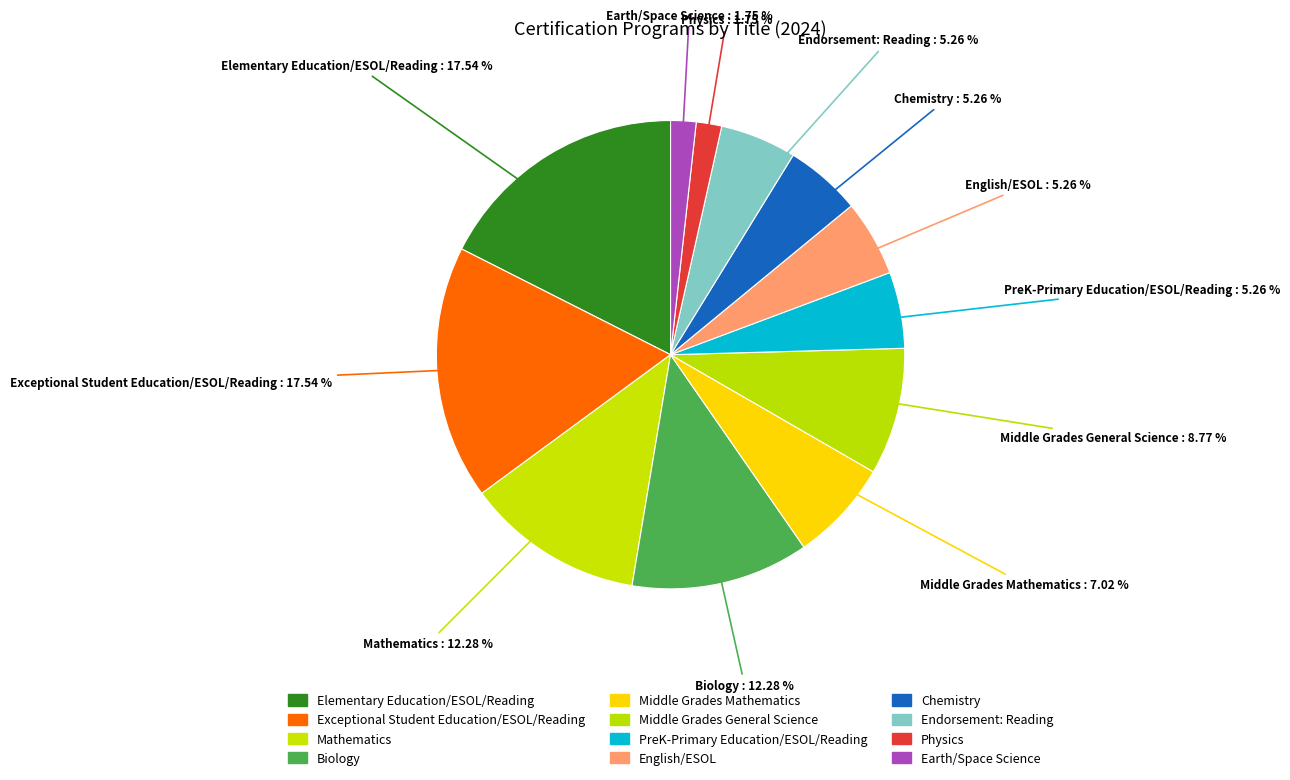

True or false: Endorsement: Reading accounts for 10% of the total.

False